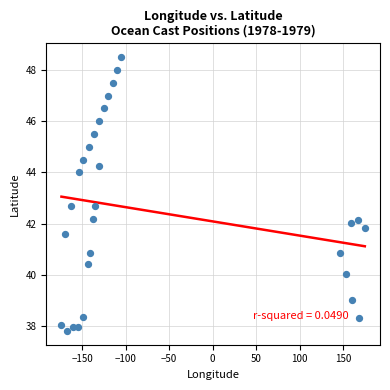

What is the range of X values (max minus min)?

348.6